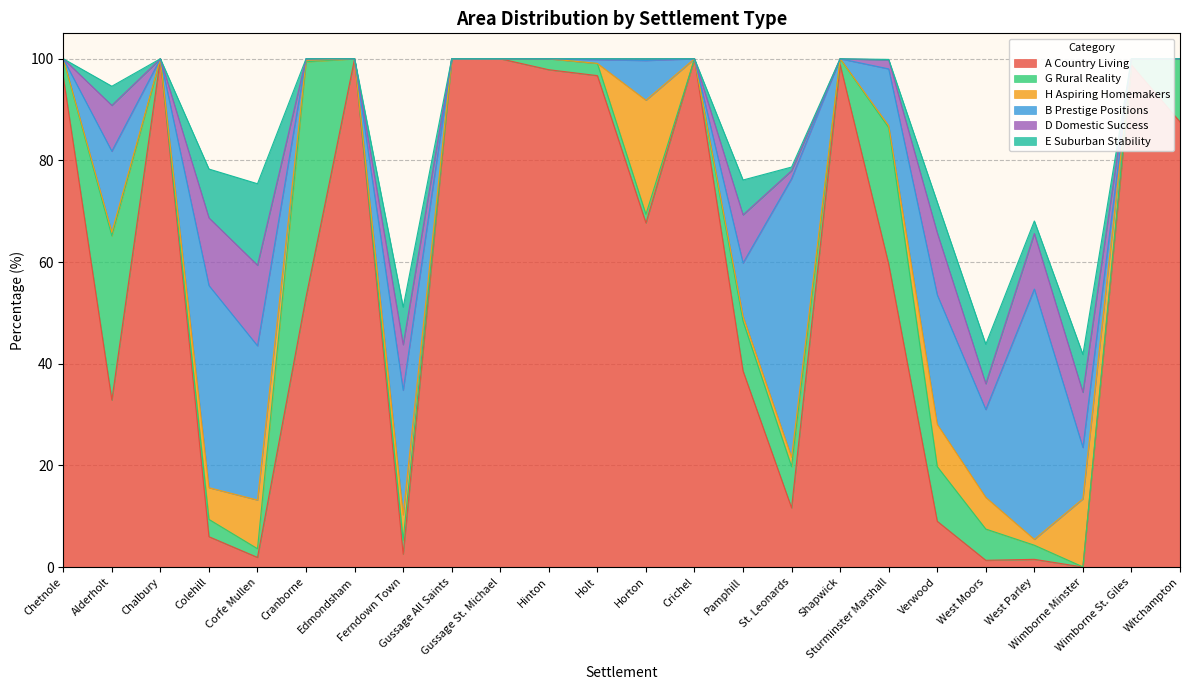

What is the highest value of the D Domestic Success series?

15.8